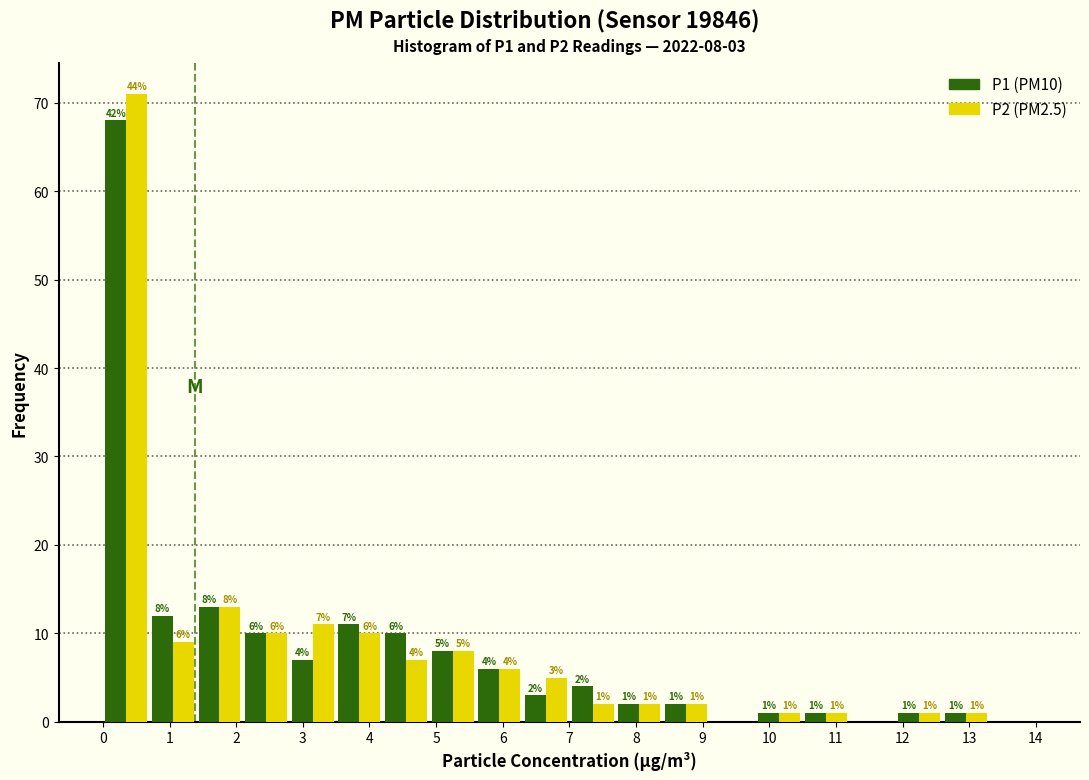

In the P1 (PM10) series, which range on the x-axis has the tallest bar?

0.0 to 0.7